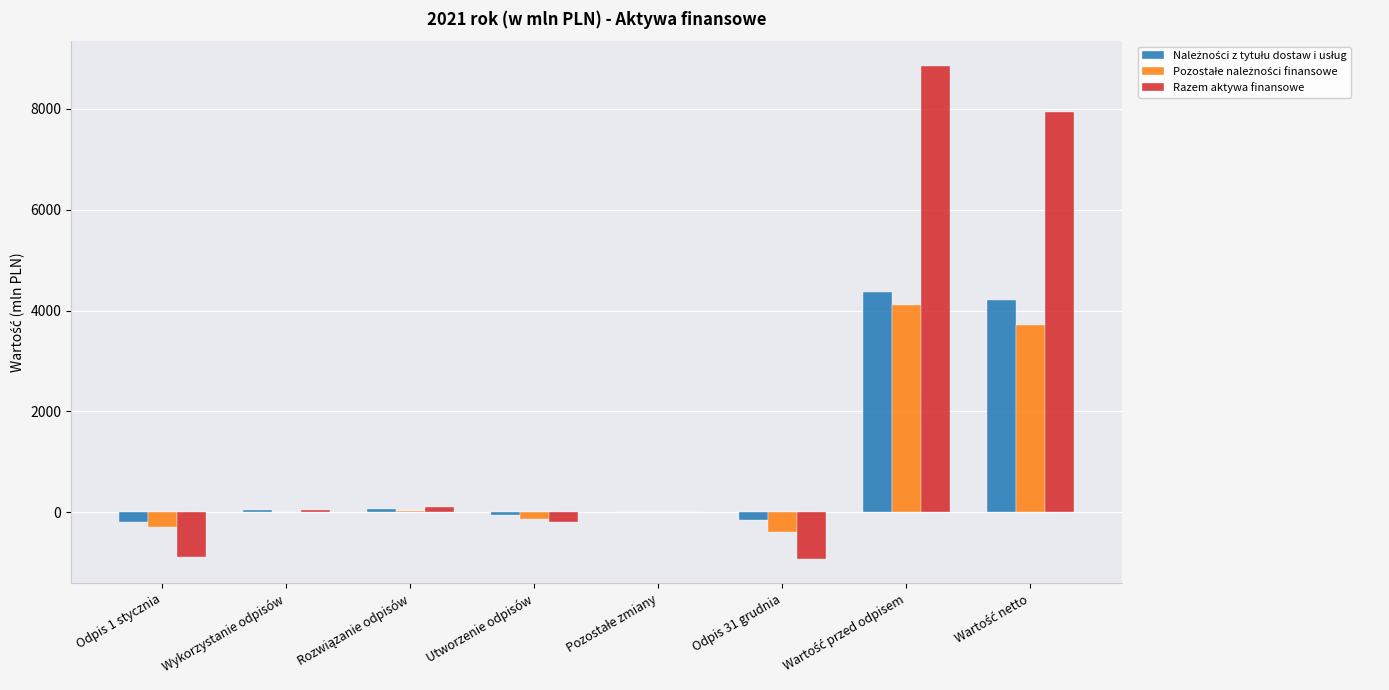

How many categories are shown in the chart?

8